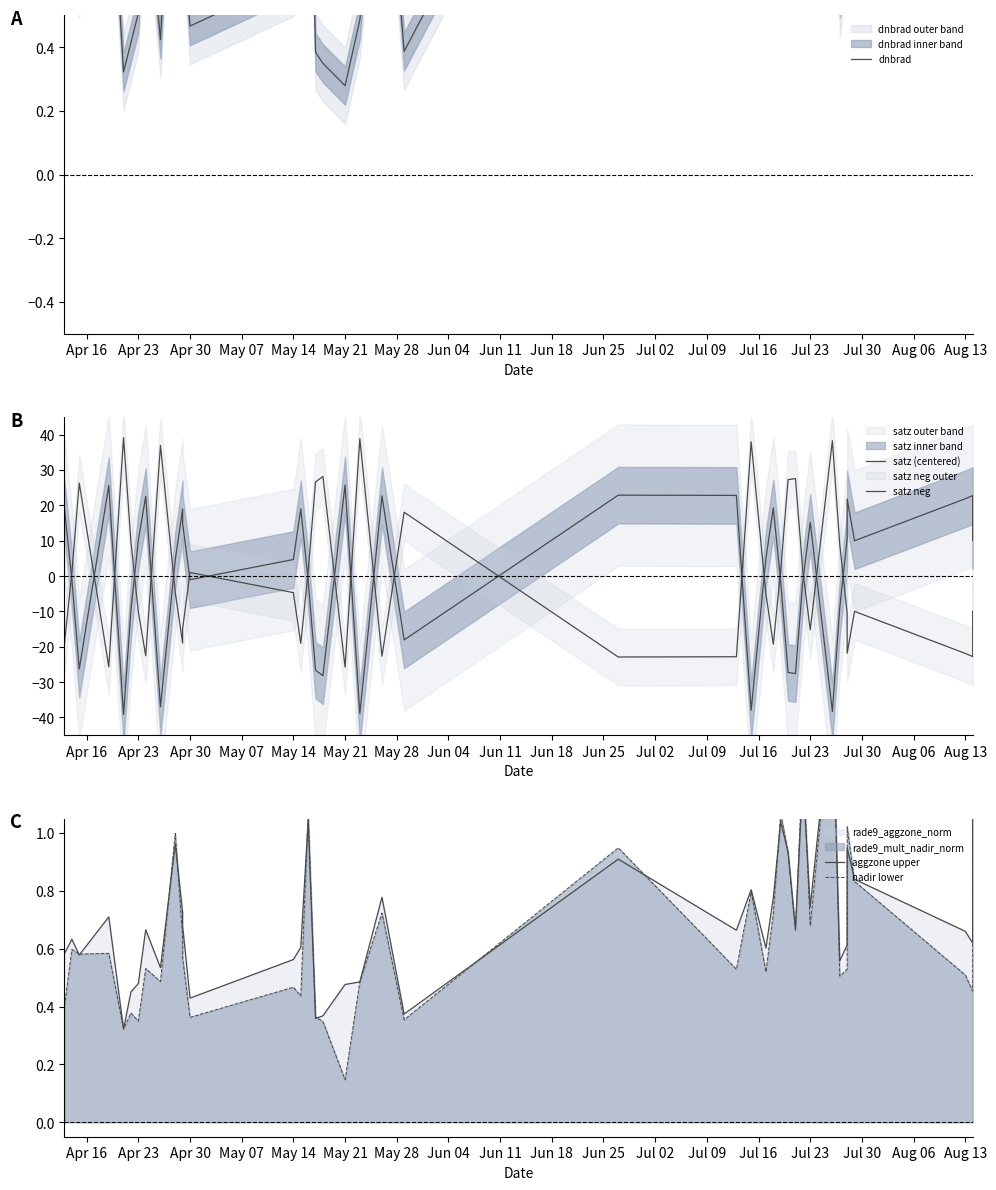

Reading left to right, what are all the values shown in this chart?

dnbrad: 0.6	0.8	0.6	1.1	0.3	0.4	0.5	0.9	0.4	1.3	1.0	0.8	0.5	0.6	0.7	1.4	0.4	0.3	0.3	0.5	1.3	0.4	1.7	0.9	0.7	0.7	1.1	1.4	1.0	0.7	1.6	1.0	1.5	0.6	0.8	1.7	1.1	0.9	0.8	2.0
satz (centered): 18.9	-1.0	-26.3	25.7	-39.2	-9.6	10.1	22.5	-37.0	4.6	19.0	14.9	-1.0	4.7	19.1	-1.2	-26.6	-28.2	25.8	-38.9	22.7	-18.1	22.9	22.8	-38.0	5.1	19.3	-1.6	-27.3	-27.6	-1.4	15.2	-38.3	-9.0	10.5	21.8	10.0	21.9	22.8	10.0
satz neg: -18.9	1.0	26.3	-25.7	39.2	9.6	-10.1	-22.5	37.0	-4.6	-19.0	-14.9	1.0	-4.7	-19.1	1.2	26.6	28.2	-25.8	38.9	-22.7	18.1	-22.9	-22.8	38.0	-5.1	-19.3	1.6	27.3	27.6	1.4	-15.2	38.3	9.0	-10.5	-21.8	-10.0	-21.9	-22.8	-10.0
aggzone upper: 0.6	0.6	0.6	0.7	0.3	0.5	0.5	0.7	0.5	1.0	0.7	0.7	0.4	0.6	0.6	1.0	0.4	0.4	0.5	0.5	0.8	0.4	0.9	0.7	0.8	0.6	0.8	1.0	0.9	0.7	1.2	0.7	1.5	0.6	0.6	0.9	0.8	0.7	0.6	1.3
nadir lower: 0.4	0.6	0.6	0.6	0.3	0.4	0.3	0.5	0.5	1.0	0.6	0.6	0.4	0.5	0.4	1.1	0.4	0.3	0.1	0.5	0.7	0.4	0.9	0.5	0.8	0.5	0.7	1.1	0.9	0.7	1.3	0.7	1.5	0.5	0.5	1.0	0.8	0.5	0.5	1.5